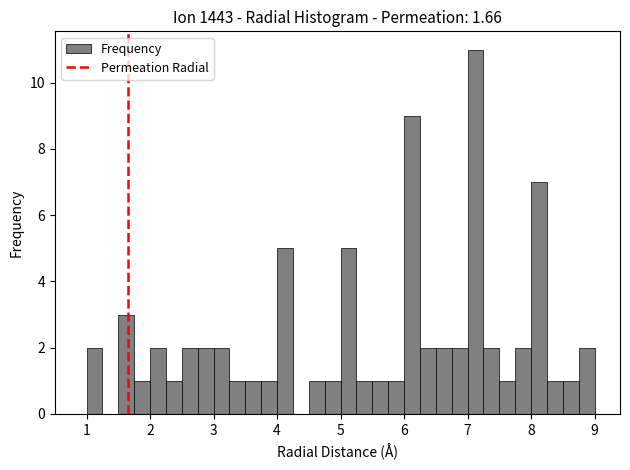

Around what value on the x-axis is the tallest bar? Give the approximate position of its centre, as read against the axis.

7.1